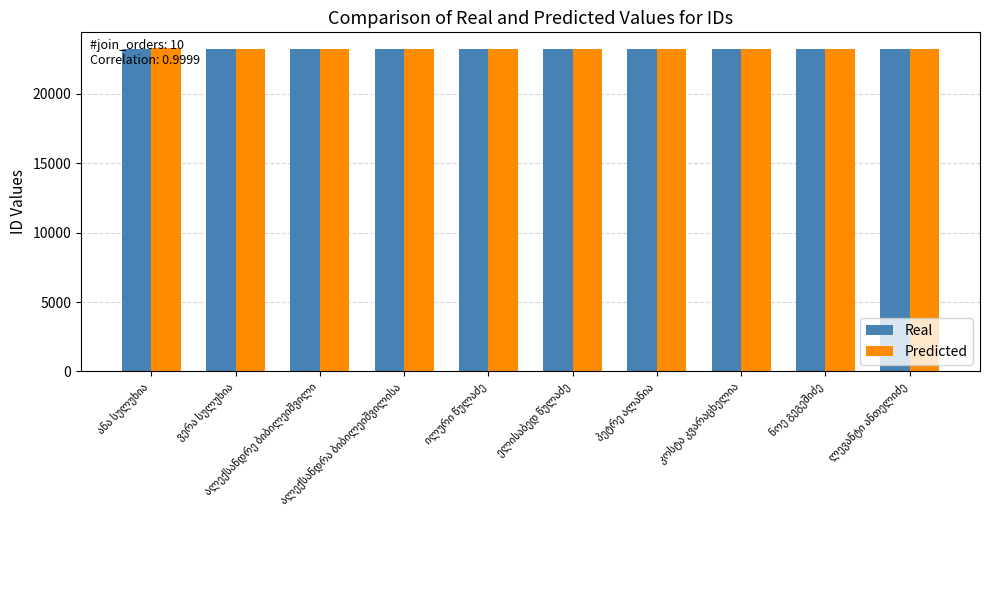

What is the maximum value for Predicted?

23269